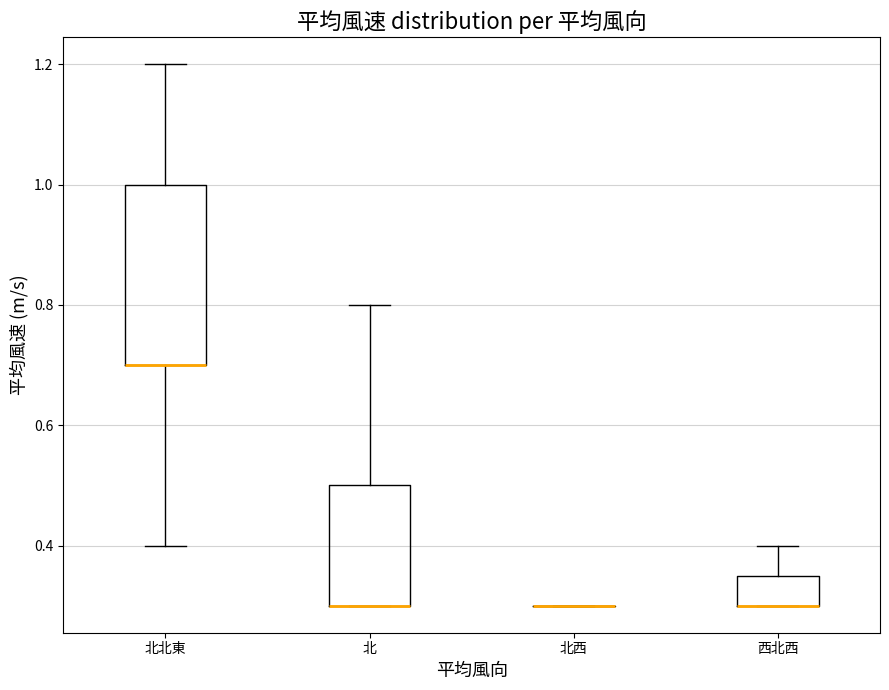

Reading left to right, transcribe this box plot: for each box, give where its median line is, the range the box spans, and where its two whiskers end, as read against the y-axis. The values are not printed on the chart, so give them approximately, as read against the axis.

北北東: median 0.70 (drawn on the box's lower edge), box 0.70 to 1.00, whiskers 0.40 to 1.20
北: median 0.30 (drawn on the box's lower edge), box 0.30 to 0.50, whiskers 0.30 to 0.80
北西: box collapsed to a line at 0.30, whiskers 0.30 to 0.30
西北西: median 0.30 (drawn on the box's lower edge), box 0.30 to 0.36, whiskers 0.30 to 0.40